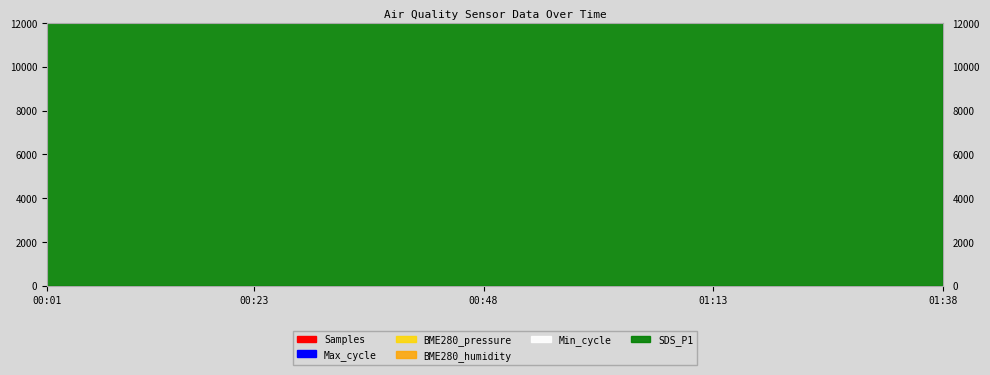

How many data points in BME280_pressure are above 99278?

20